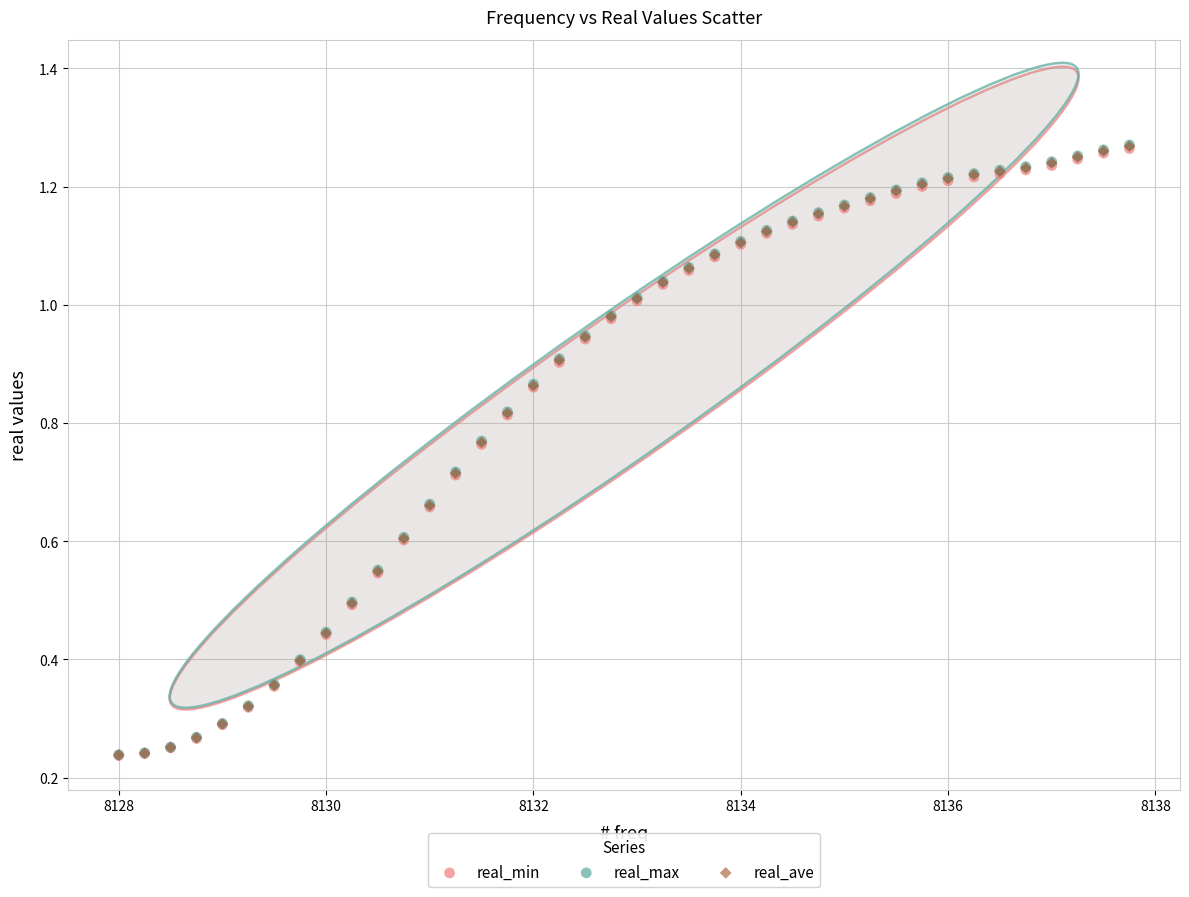

Which series has the widest spread of Y values?

real_max